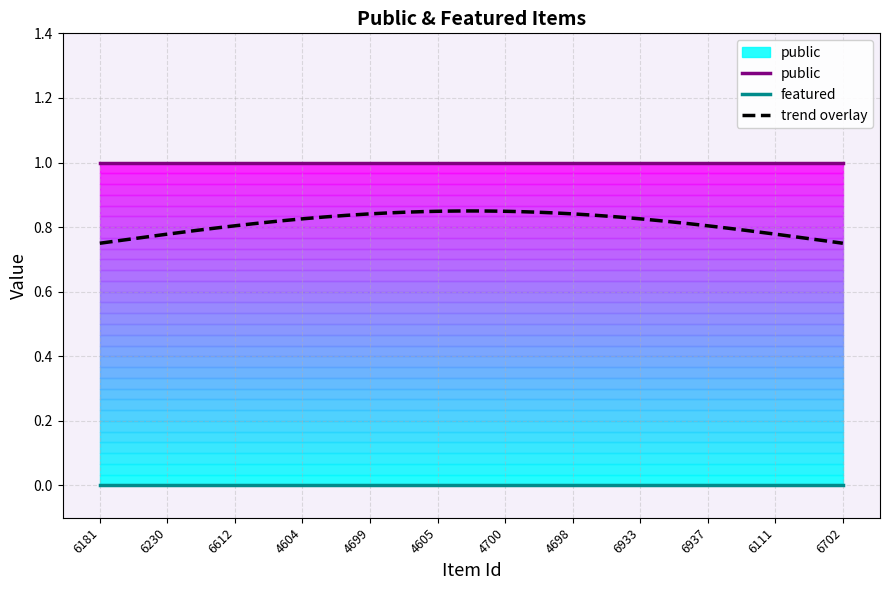

How many data points does each series have?

12